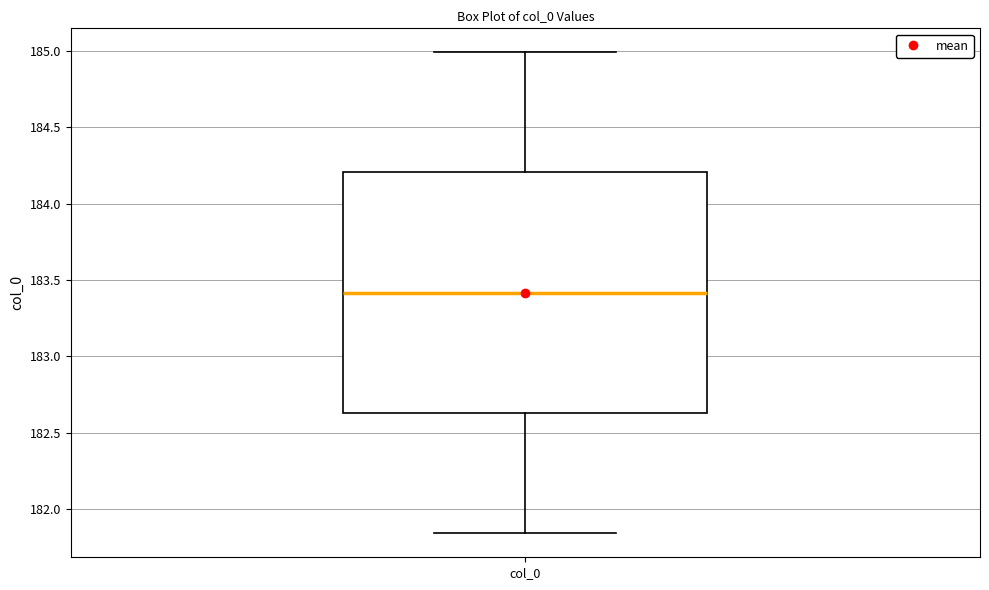

Read this box plot against the y-axis: the position of the median line, the range covered by the box, and the ends of both whiskers. The values are not printed on the chart, so give them approximately, as read against the axis.

median 183.40, box 182.65 to 184.20, whiskers 181.85 to 185.00